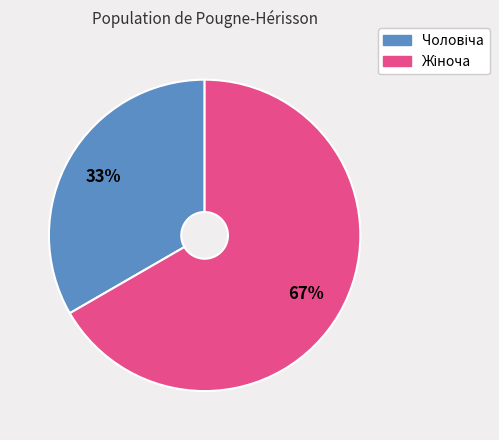

Does any single category account for the majority?

Yes